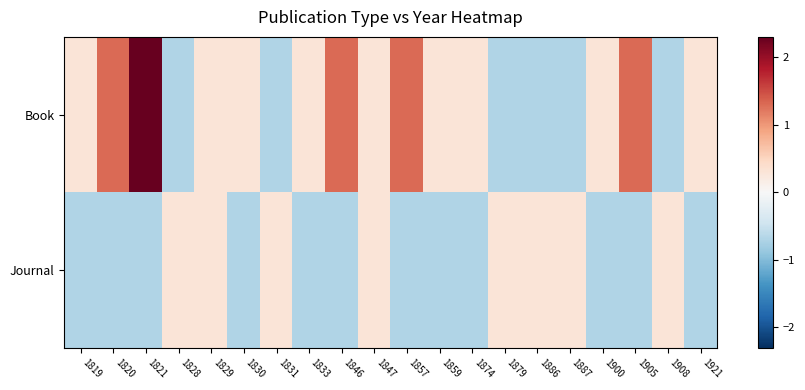

Reading left to right, list all the values displayed in this chart.

Book: 1819=0.3	1820=1.3	1821=2.3	1828=-0.7	1829=0.3	1830=0.3	1831=-0.7	1833=0.3	1846=1.3	1847=0.3	1857=1.3	1859=0.3	1874=0.3	1879=-0.7	1886=-0.7	1887=-0.7	1900=0.3	1905=1.3	1908=-0.7	1921=0.3
Journal: 1819=-0.7	1820=-0.7	1821=-0.7	1828=0.3	1829=0.3	1830=-0.7	1831=0.3	1833=-0.7	1846=-0.7	1847=0.3	1857=-0.7	1859=-0.7	1874=-0.7	1879=0.3	1886=0.3	1887=0.3	1900=-0.7	1905=-0.7	1908=0.3	1921=-0.7